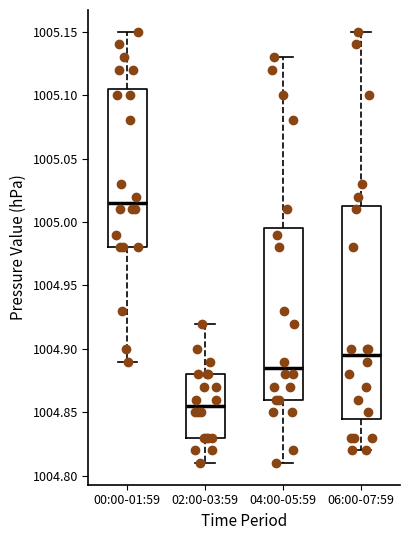

Reading left to right, transcribe this box plot: for each box, give where its median line is, the range the box spans, and where its two whiskers end, as read against the y-axis. The values are not printed on the chart, so give them approximately, as read against the axis.

00:00-01:59: median 1005.015, box 1004.980 to 1005.105, whiskers 1004.890 to 1005.150
02:00-03:59: median 1004.855, box 1004.830 to 1004.880, whiskers 1004.810 to 1004.920
04:00-05:59: median 1004.885, box 1004.860 to 1004.995, whiskers 1004.810 to 1005.130
06:00-07:59: median 1004.895, box 1004.845 to 1005.015, whiskers 1004.820 to 1005.150